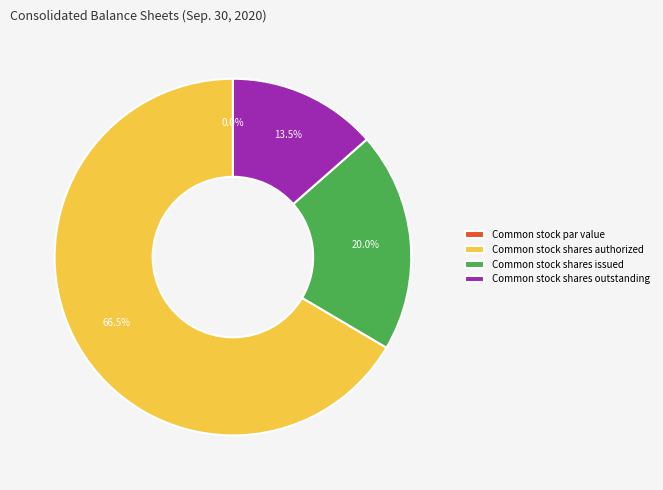

Which slice represents more than half of the pie?

Common stock shares authorized